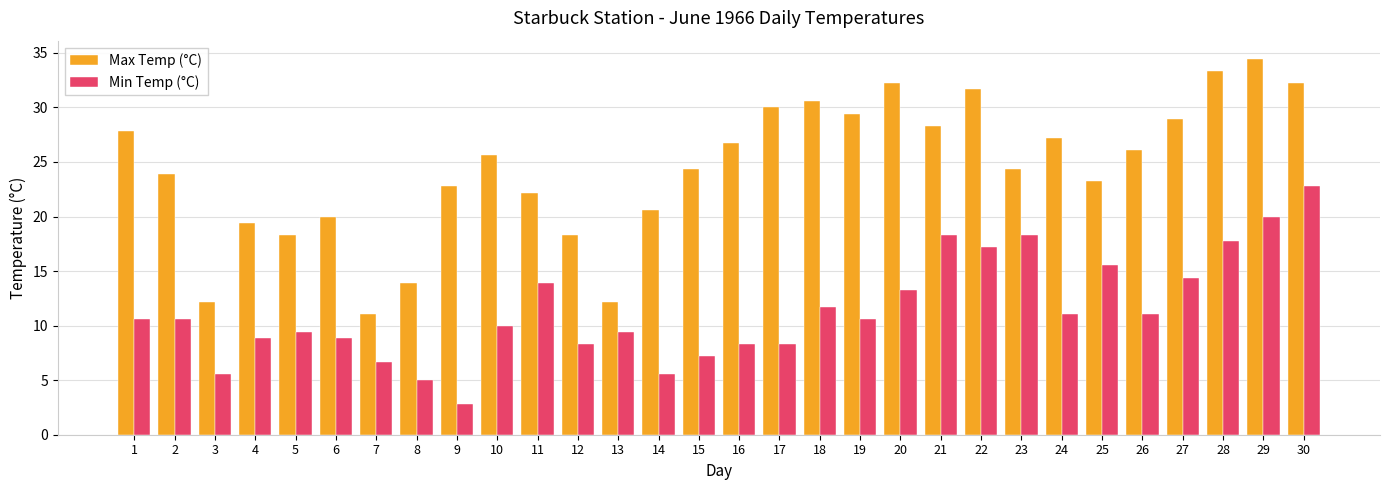

At which label does Min Temp (°C) first exceed 10?

1